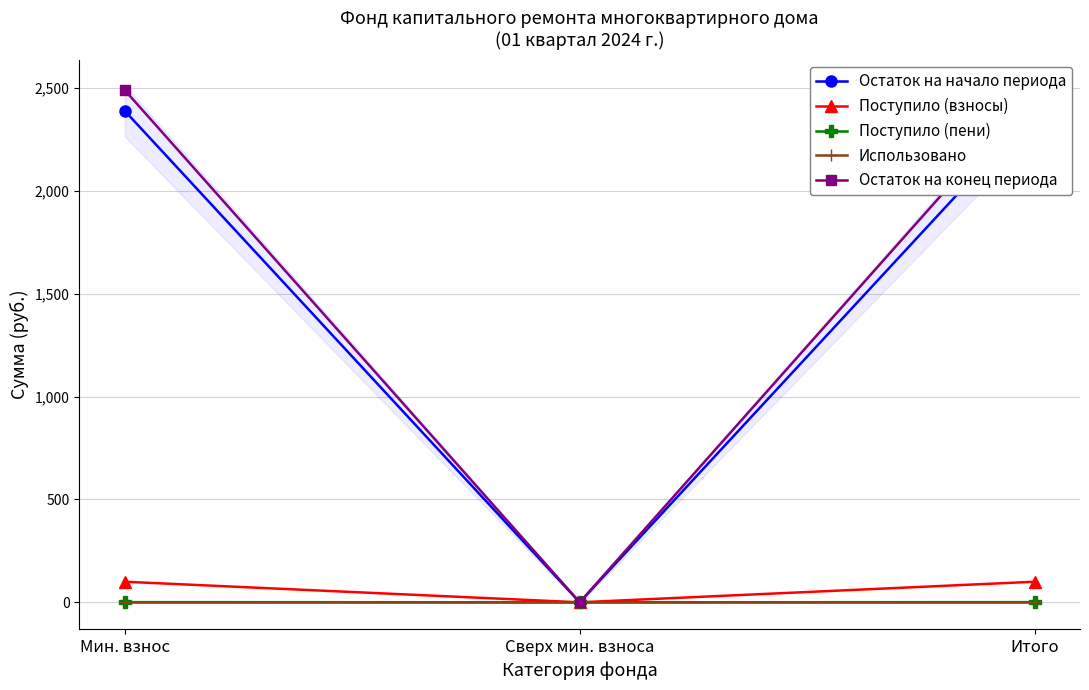

Reading right to left, list all the values displayed in this chart.

Остаток на начало периода: Итого=2389.5	Сверх мин. взноса=0.0	Мин. взнос=2389.5
Поступило (взносы): Итого=100.0	Сверх мин. взноса=0.0	Мин. взнос=100.0
Поступило (пени): Итого=0.8	Сверх мин. взноса=0.0	Мин. взнос=0.8
Использовано: Итого=0.0	Сверх мин. взноса=0.0	Мин. взнос=0.0
Остаток на конец периода: Итого=2490.3	Сверх мин. взноса=0.0	Мин. взнос=2490.3